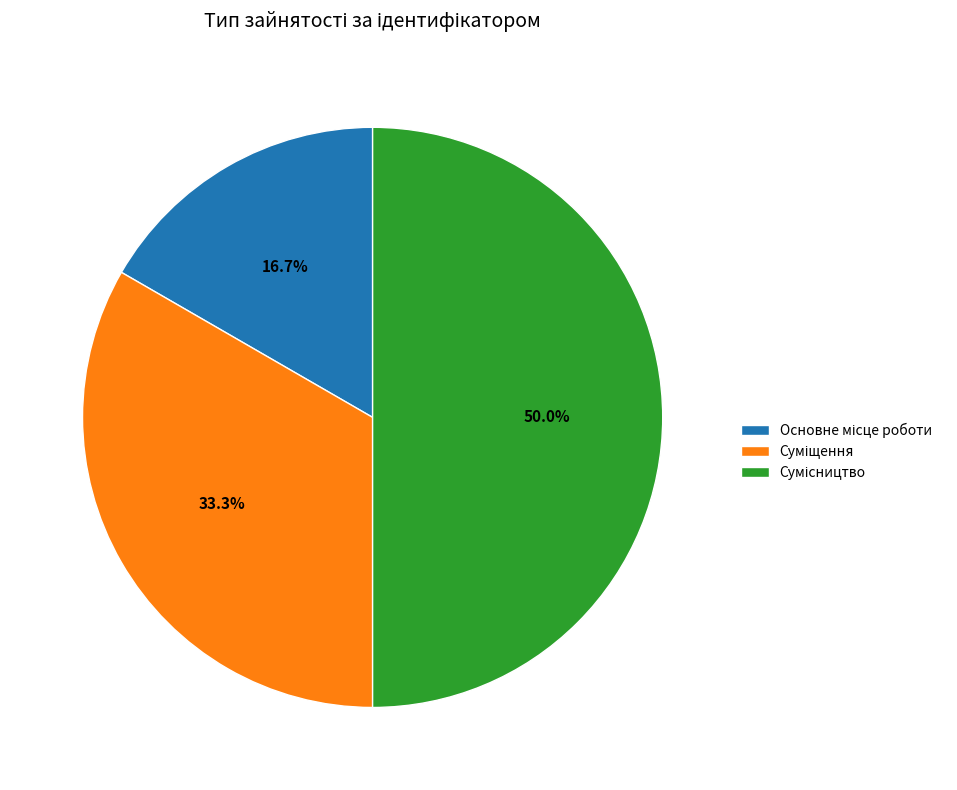

Between Сумісництво and Суміщення, which is larger?

Сумісництво